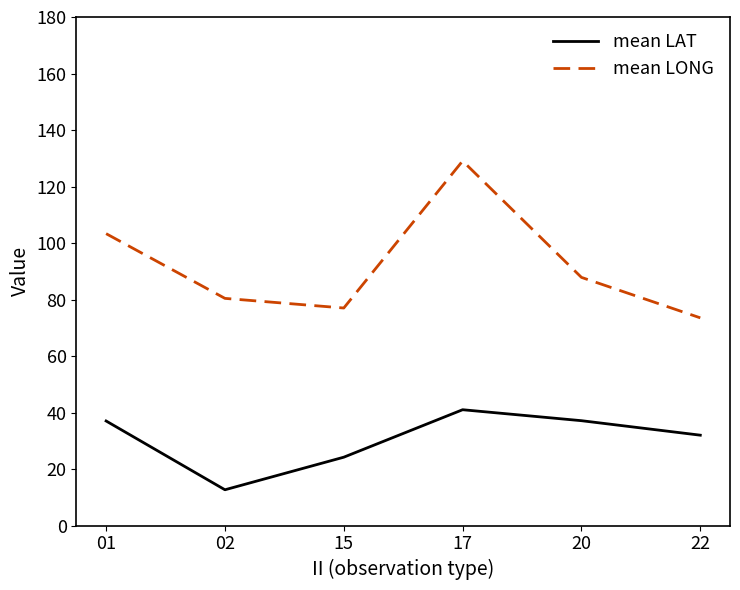

True or false: mean LAT and mean LONG intersect in this chart.

False